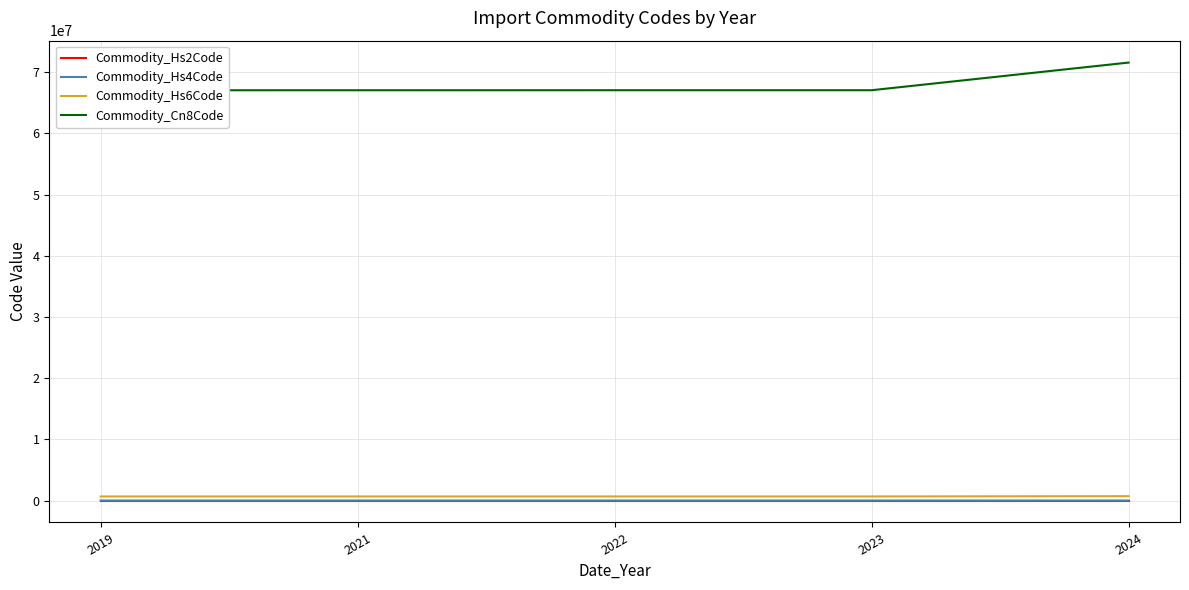

At which label does Commodity_Hs4Code reach its peak?

2024